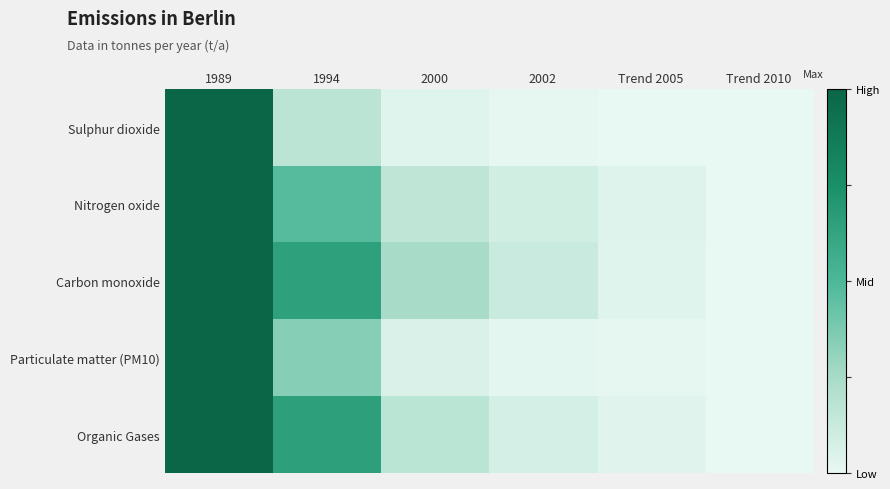

Reading right to left, extract all data points from this chart.

Sulphur dioxide: Trend 2010=0.0	Trend 2005=0.0	2002=0.0	2000=0.0	1994=0.2	1989=1.0
Nitrogen oxide: Trend 2010=0.0	Trend 2005=0.0	2002=0.1	2000=0.2	1994=0.5	1989=1.0
Carbon monoxide: Trend 2010=0.0	Trend 2005=0.0	2002=0.1	2000=0.2	1994=0.6	1989=1.0
Particulate matter (PM10): Trend 2010=0.0	Trend 2005=0.0	2002=0.0	2000=0.1	1994=0.3	1989=1.0
Organic Gases: Trend 2010=0.0	Trend 2005=0.0	2002=0.1	2000=0.2	1994=0.7	1989=1.0